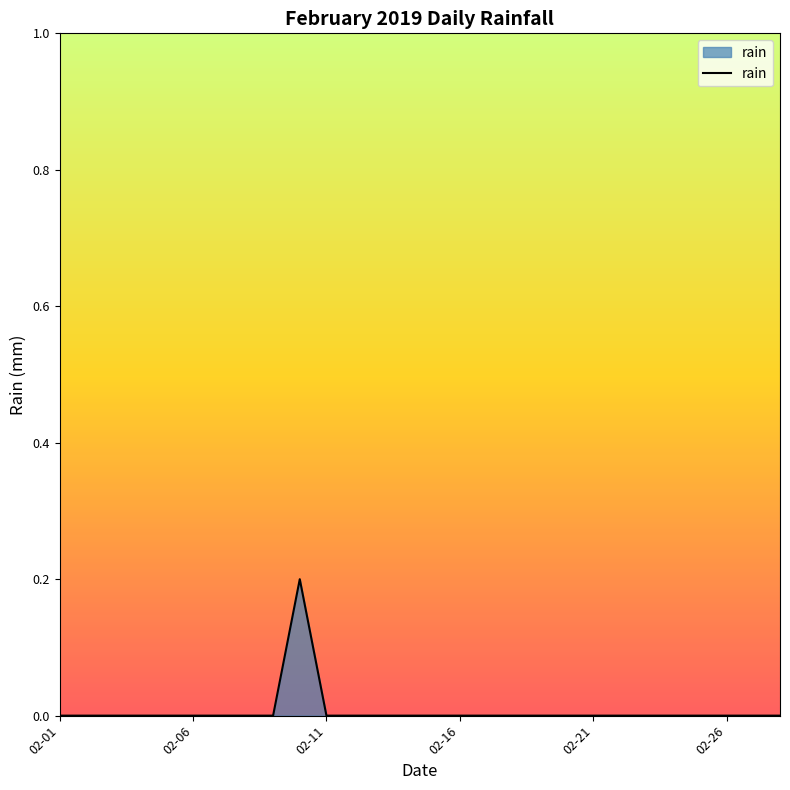

Does the chart display data point markers on the line(s)?

No